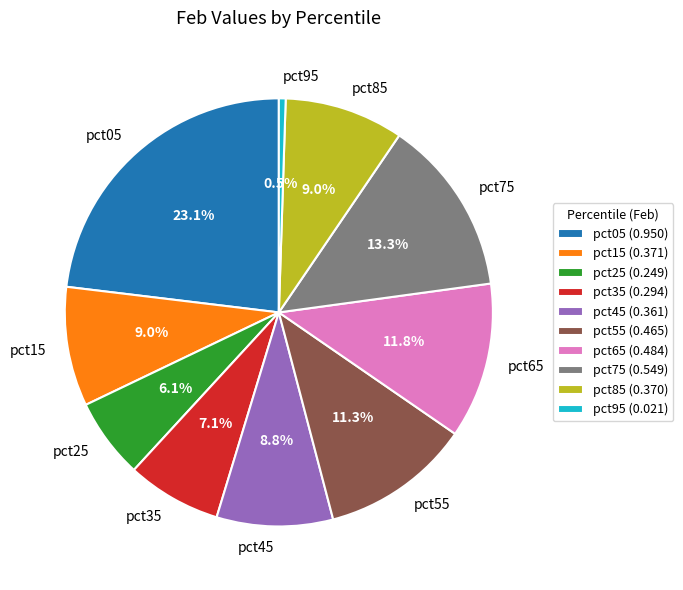

Which category has the biggest portion of the pie?

pct05